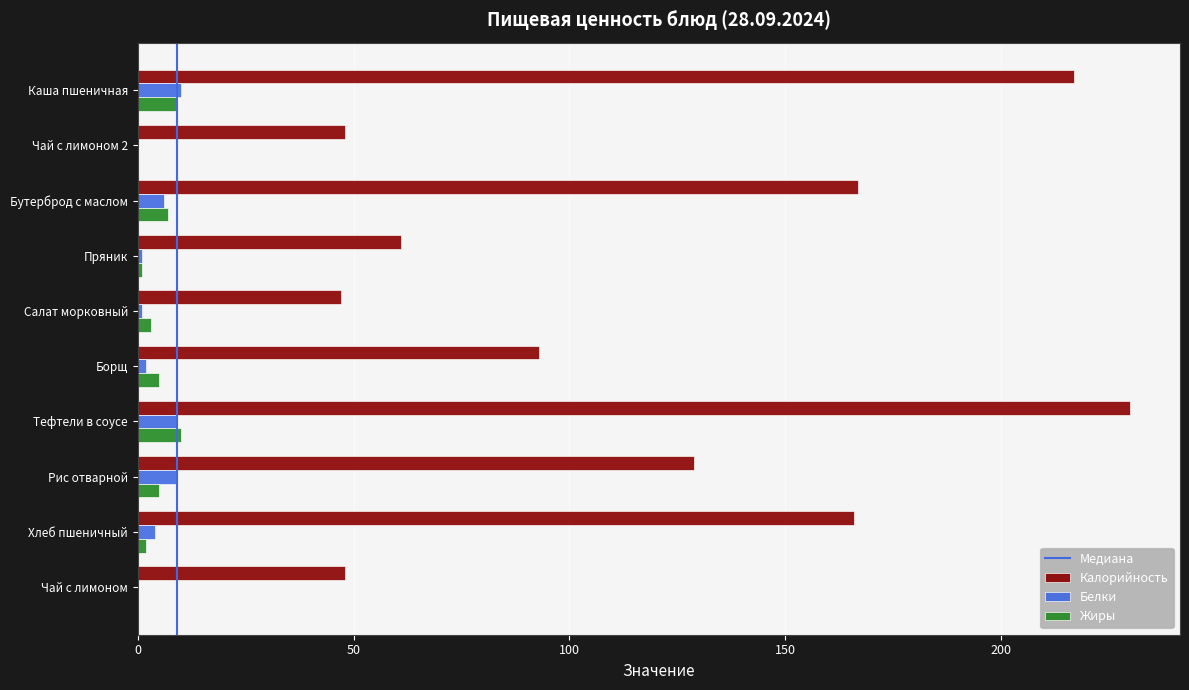

How many distinct data groups are displayed?

3